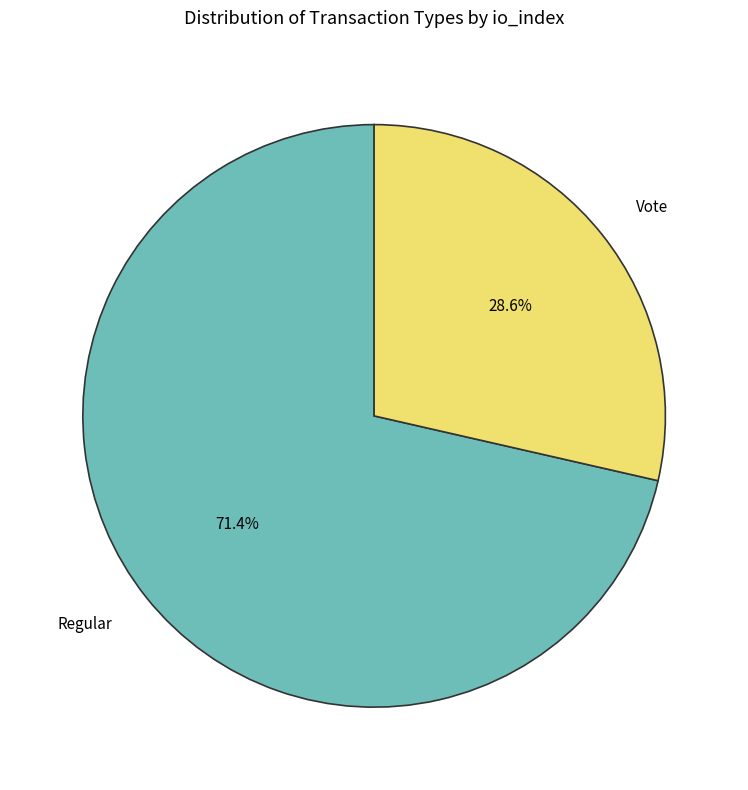

To the nearest percent, what portion does Vote represent?

29%